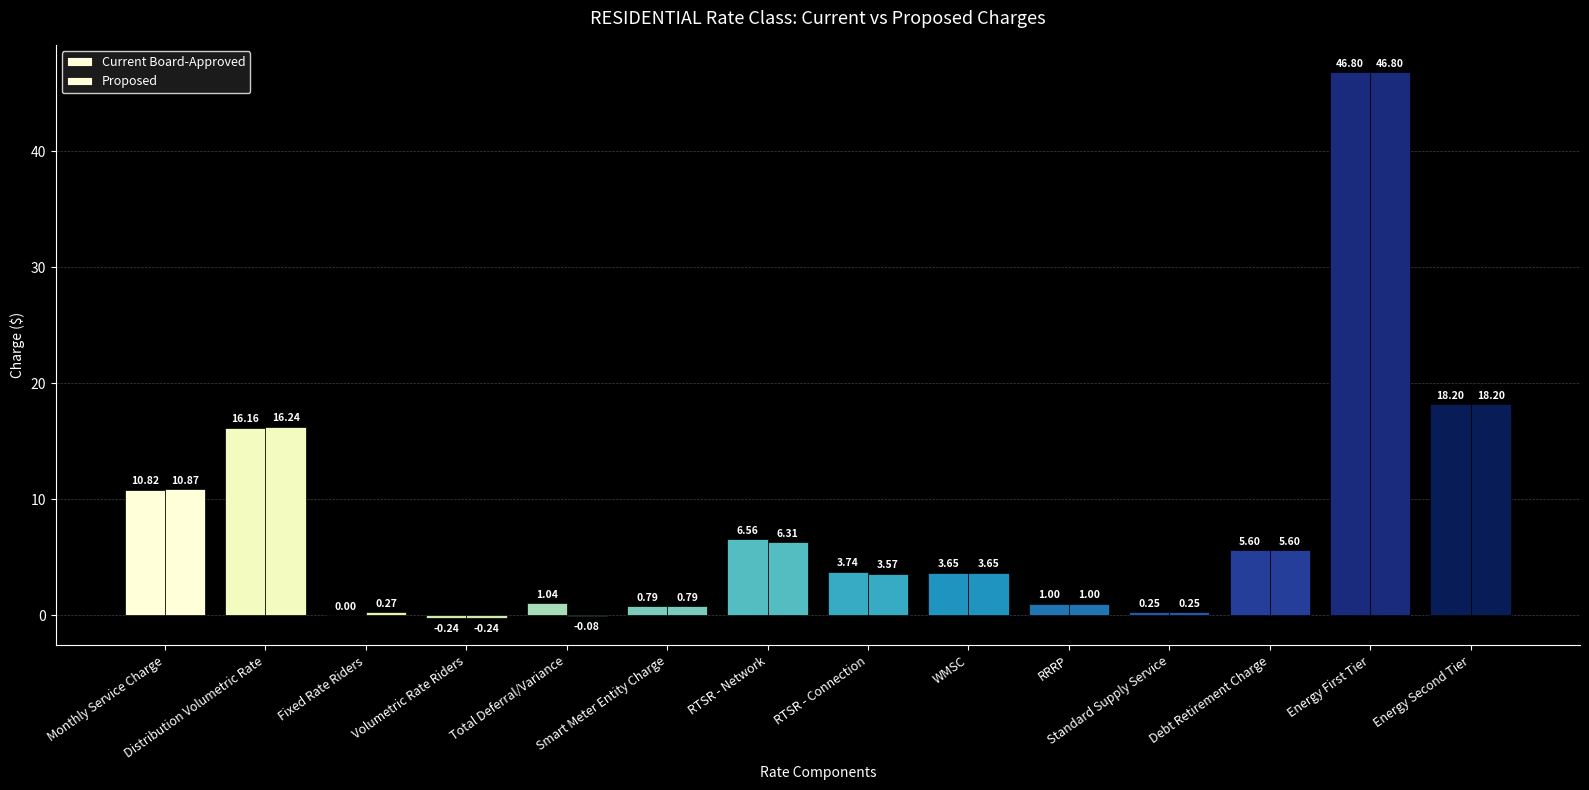

How many data points does each series have?

14